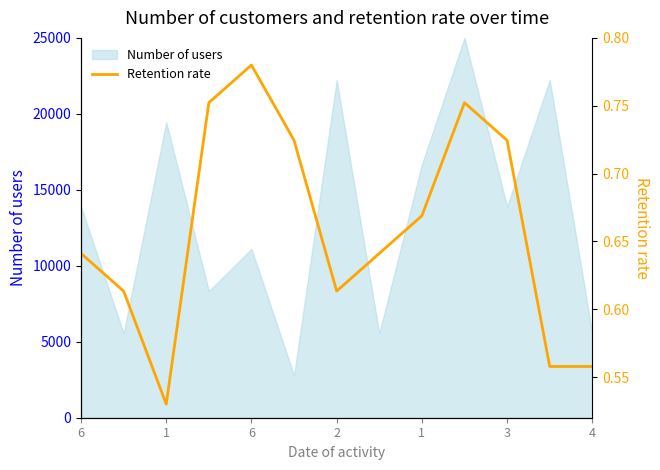

Does the chart display data point markers on the line(s)?

No